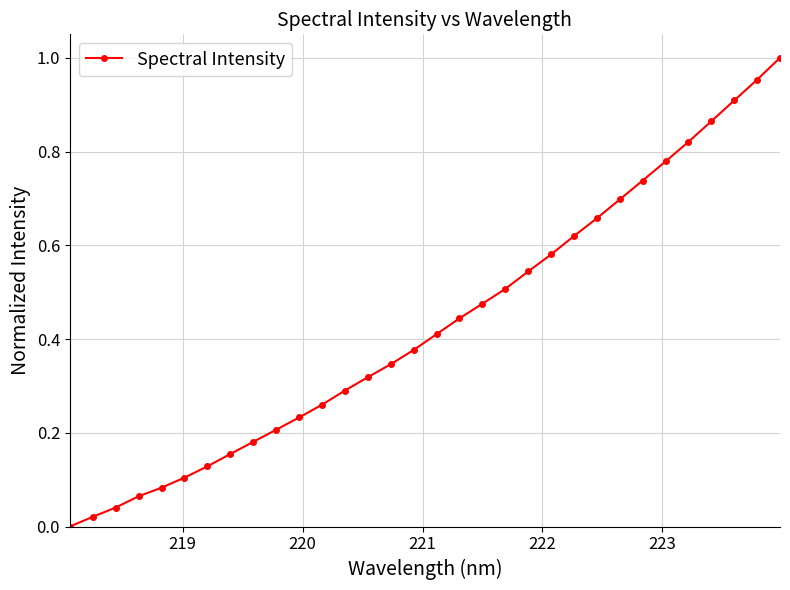

True or false: the data has more than 2 interior local peaks.

False